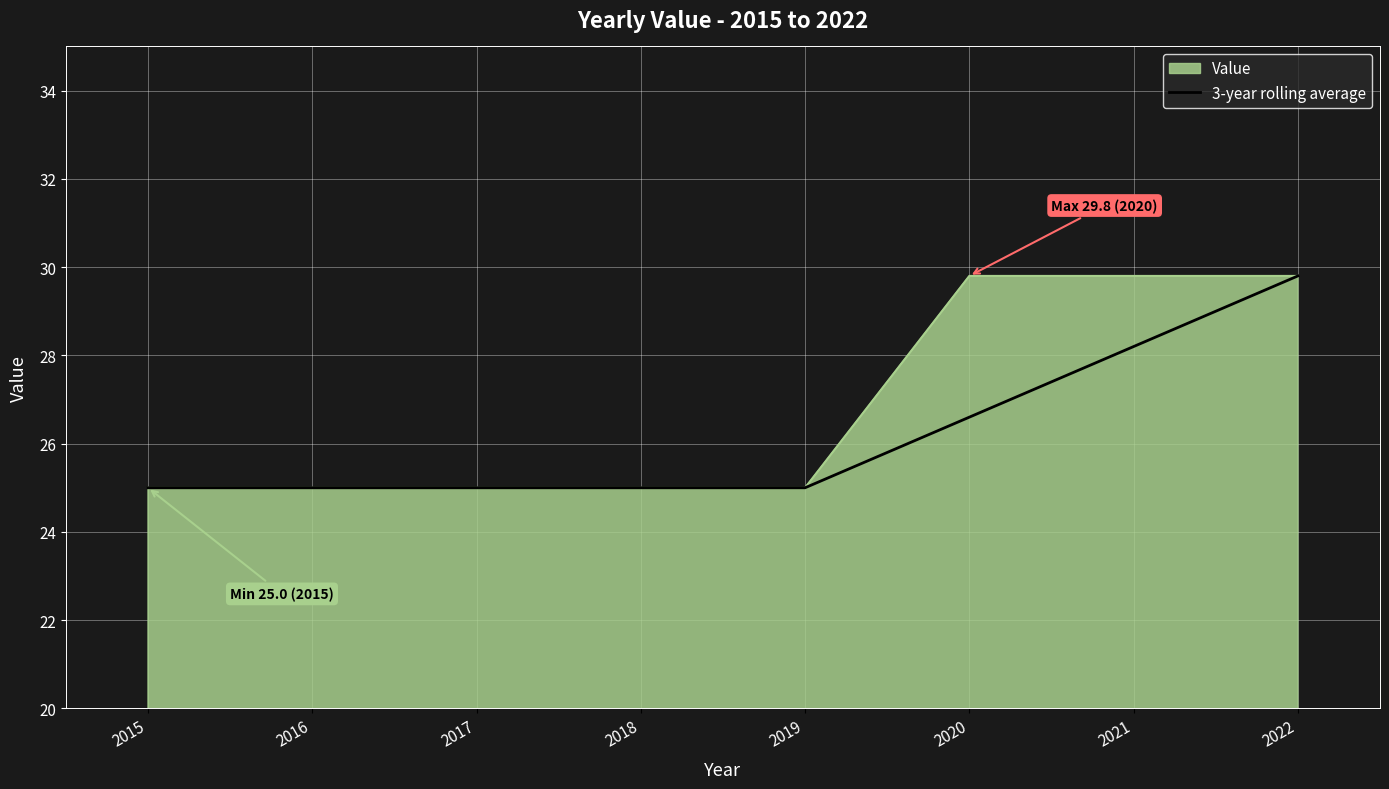

What is the greatest value displayed?

29.8